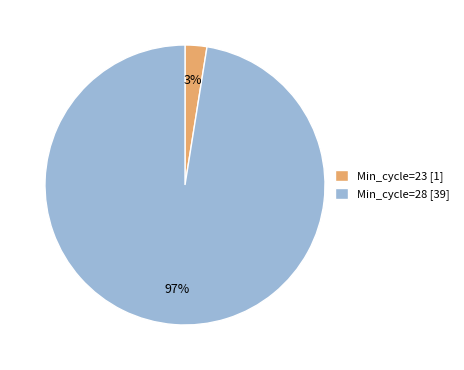

Which slice is the largest?

Min_cycle=28 [39]